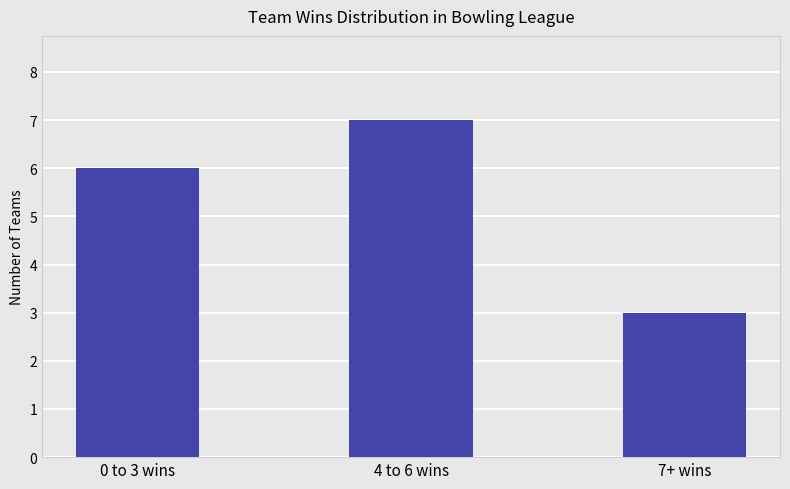

Reading right to left, extract all data points from this chart.

7+ wins=3	4 to 6 wins=7	0 to 3 wins=6